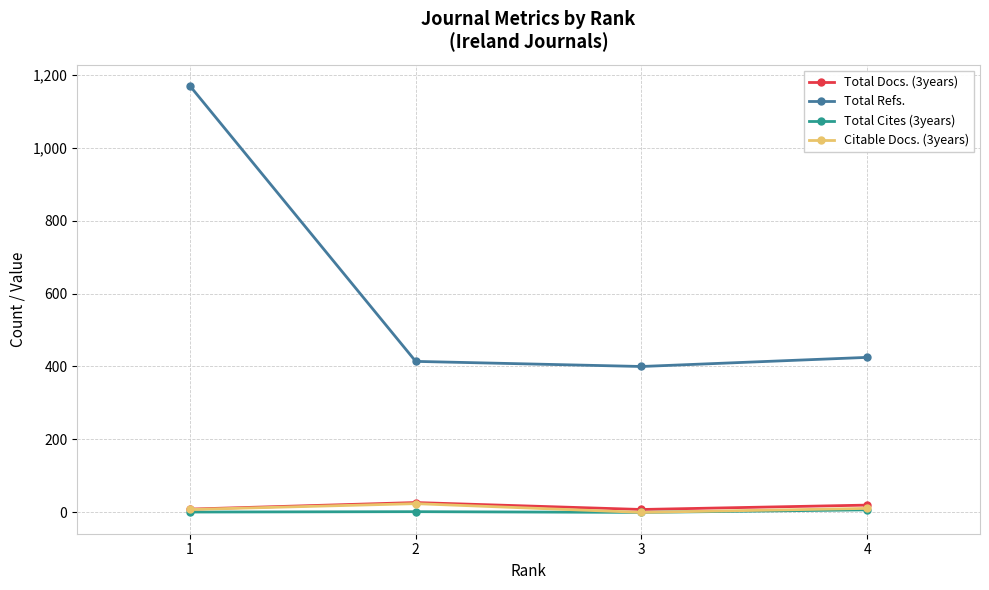

Between 1 and 4, which series saw the biggest shift?

Total Refs.